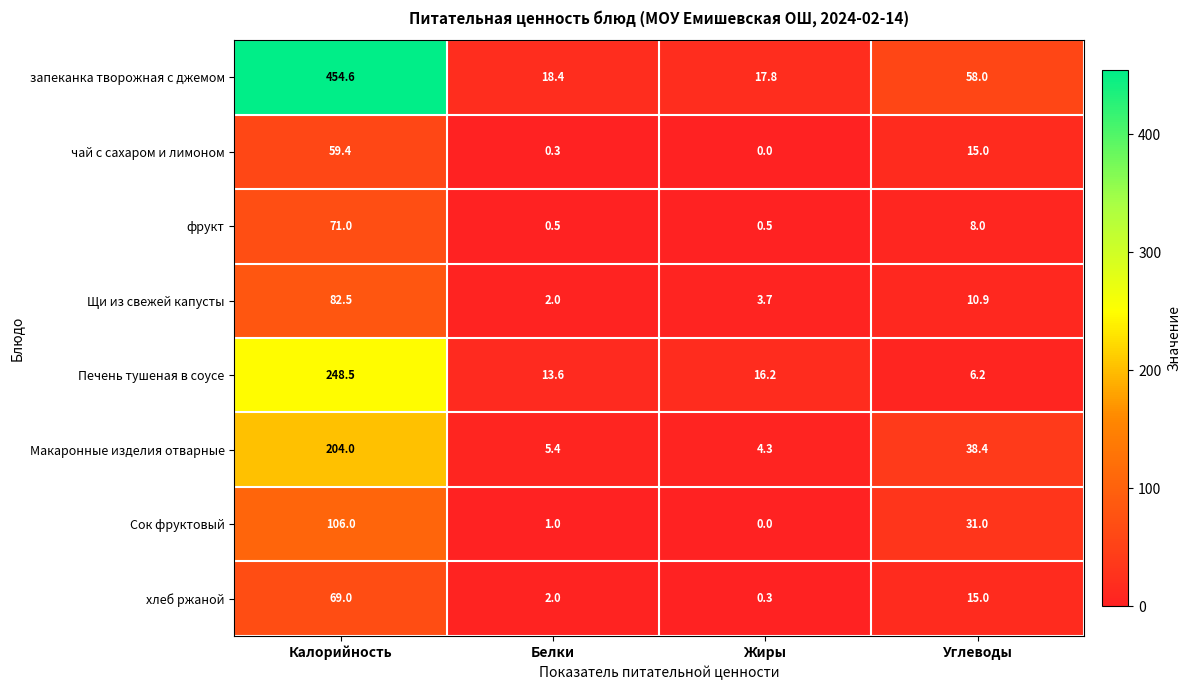

Rank the series by their maximum value, from lowest to highest.

чай с сахаром и лимоном, хлеб ржаной, фрукт, Щи из свежей капусты, Сок фруктовый, Макаронные изделия отварные, Печень тушеная в соусе, запеканка творожная с джемом